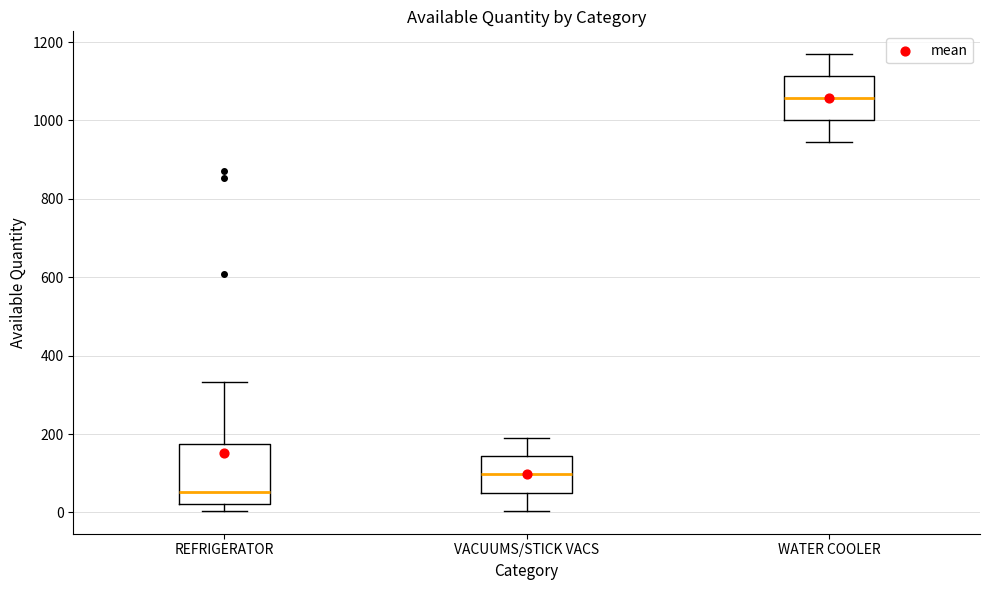

Reading left to right, read every box against the y-axis: the position of its median line, the range the box covers, and the ends of its whiskers. The values are not printed on the chart, so give them approximately, as read against the axis.

REFRIGERATOR: median 60, box 20 to 180, whiskers 0 to 340
VACUUMS/STICK VACS: median 100, box 60 to 140, whiskers 0 to 200
WATER COOLER: median 1060, box 1000 to 1120, whiskers 940 to 1160